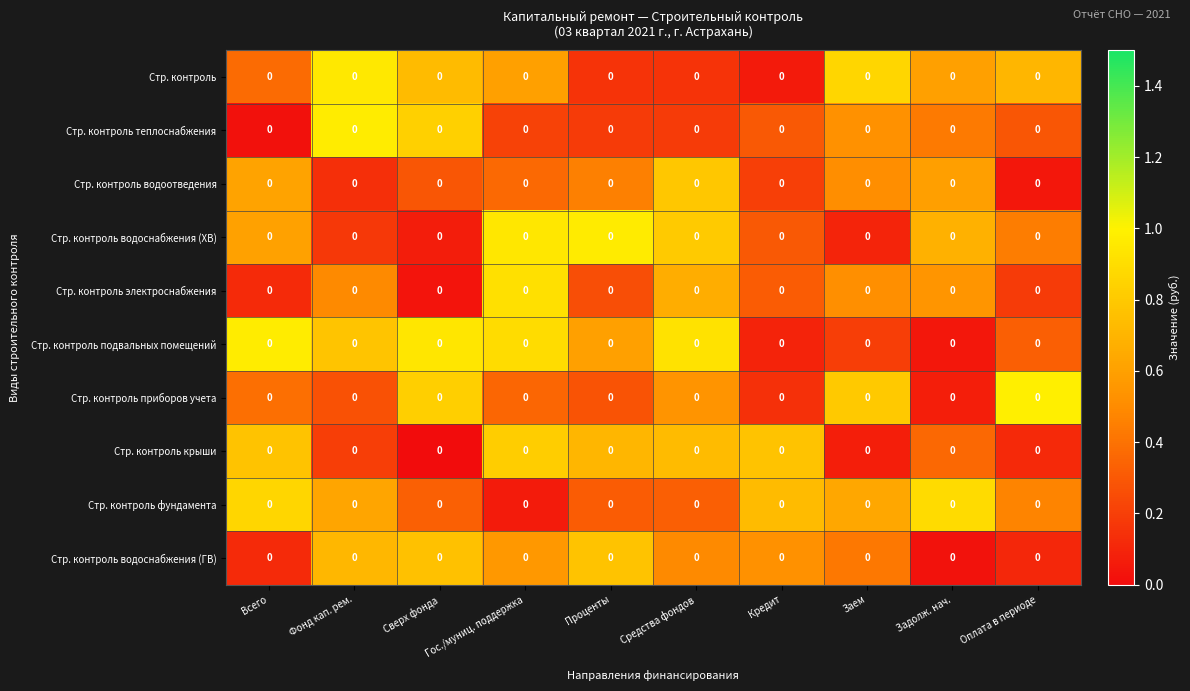

Between Фонд кап. рем. and Проценты, which is larger?

Фонд кап. рем.